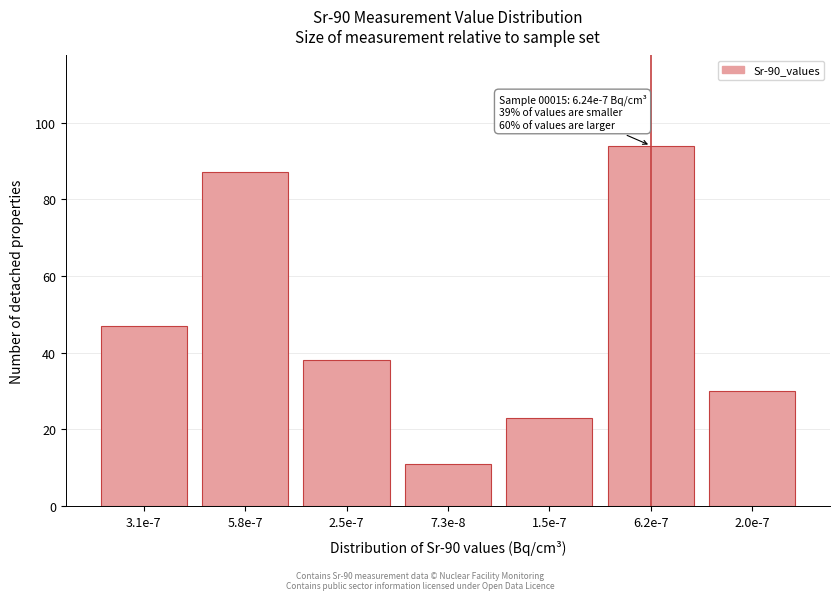

Reading left to right, list all the values displayed in this chart.

47	87	38	11	23	94	30